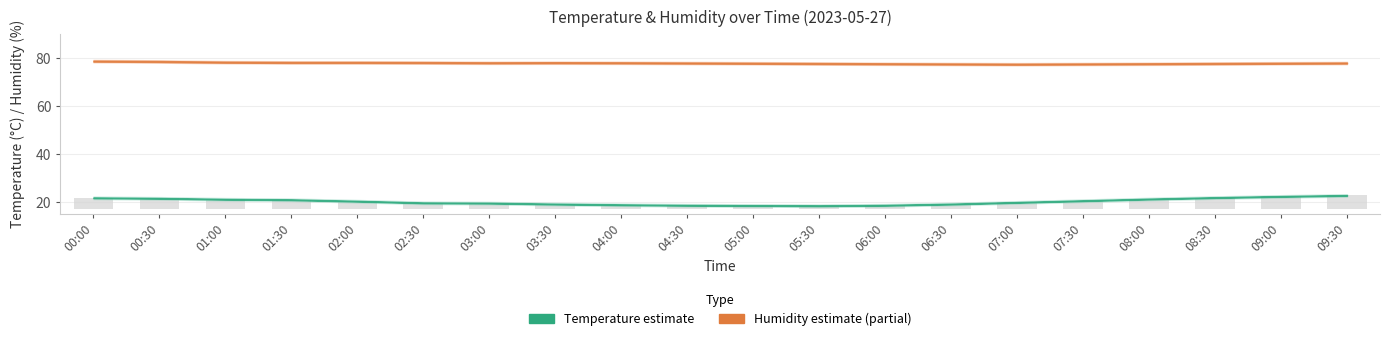

Where does the data first go above 3?

00:00